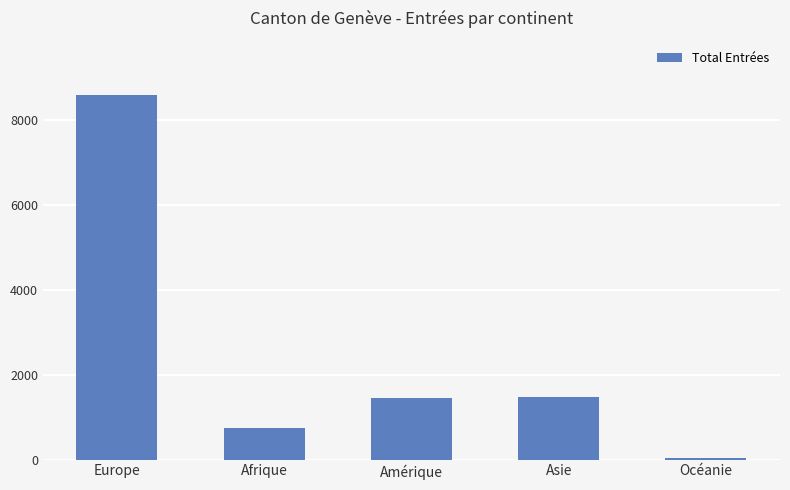

How many data points are less than 1448?

2